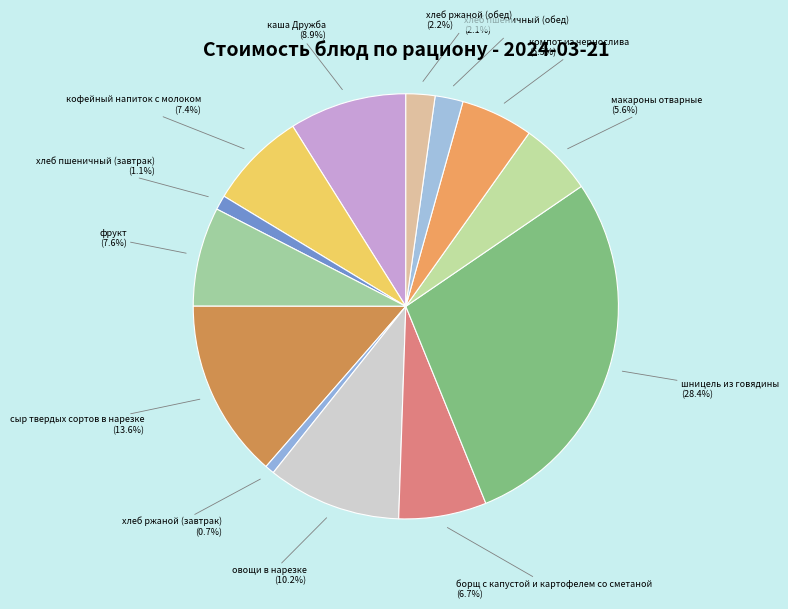

To the nearest percent, what percentage of the pie is фрукт?

8%